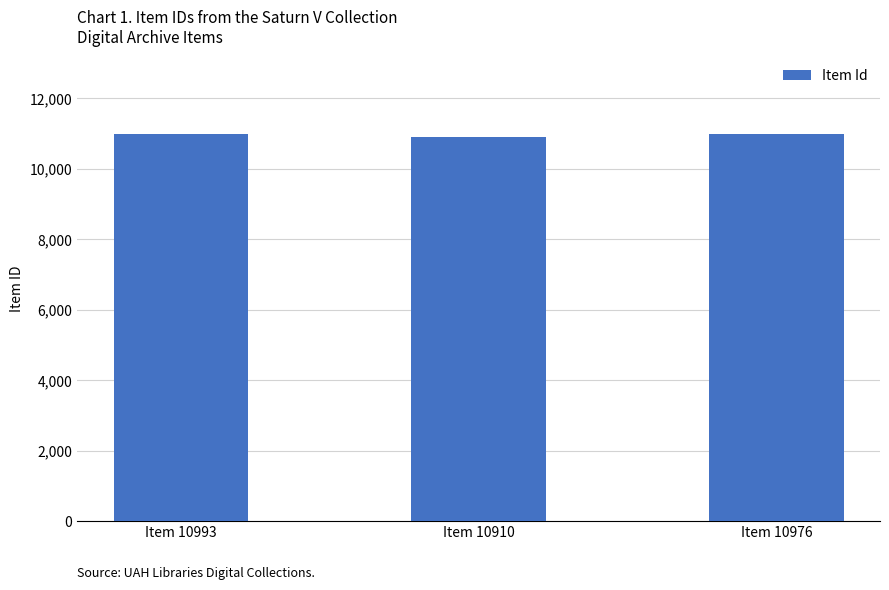

What is the greatest value displayed?

10993